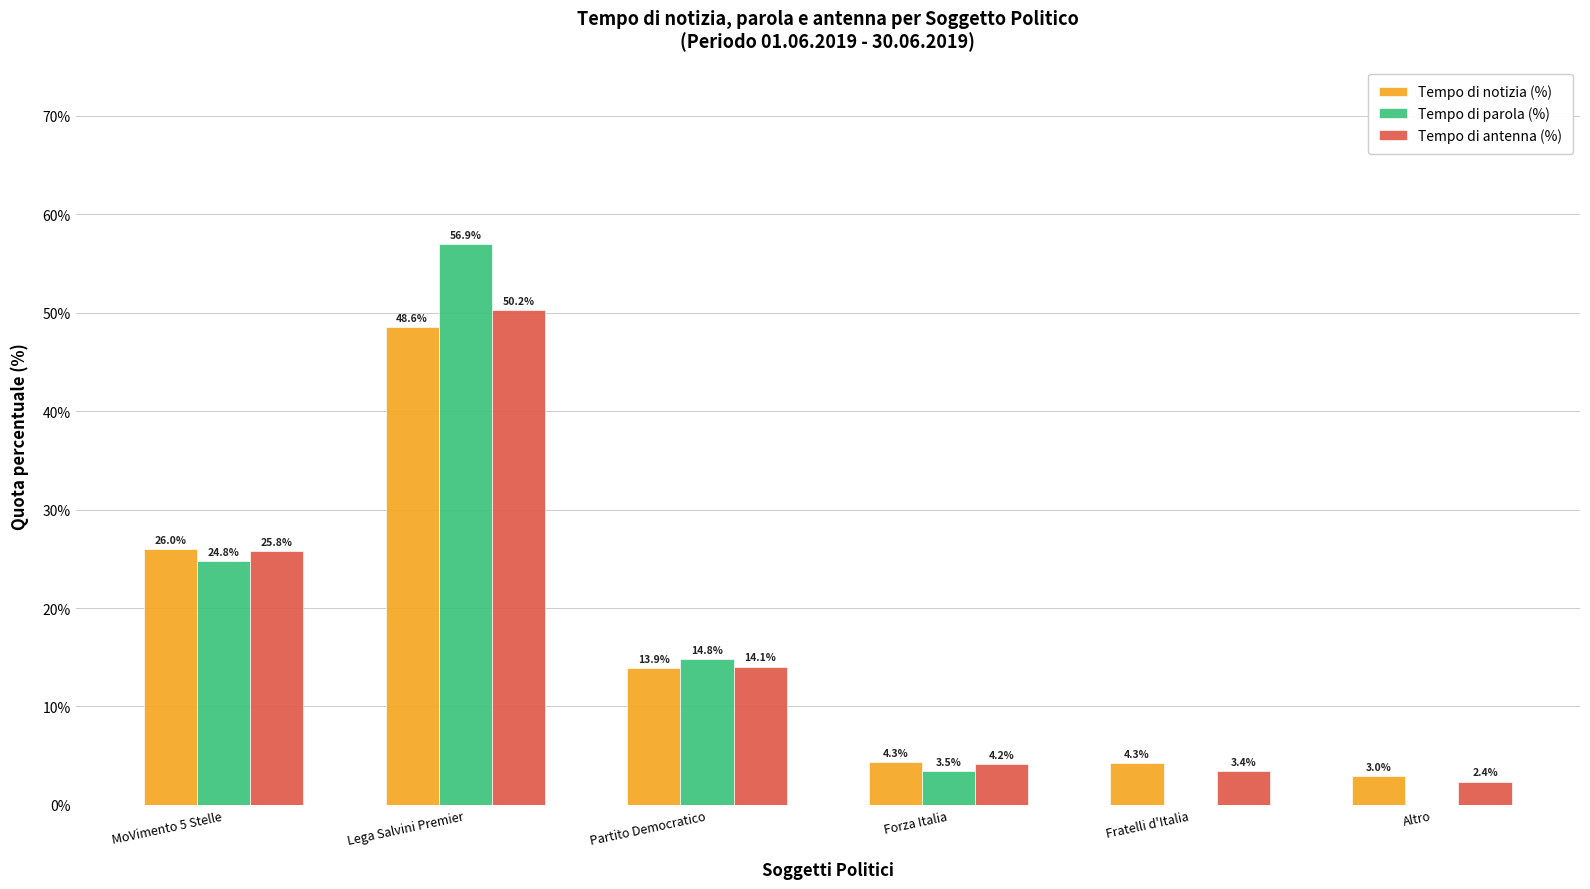

Between MoVimento 5 Stelle and Forza Italia, which series saw the biggest shift?

Tempo di notizia (%)